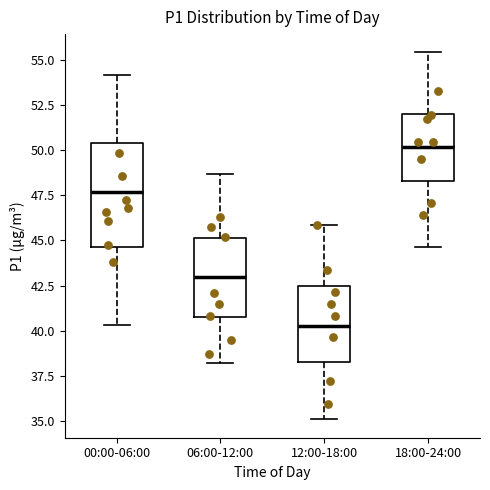

Which box is the tallest, from its lower edge to its upper edge?

00:00-06:00